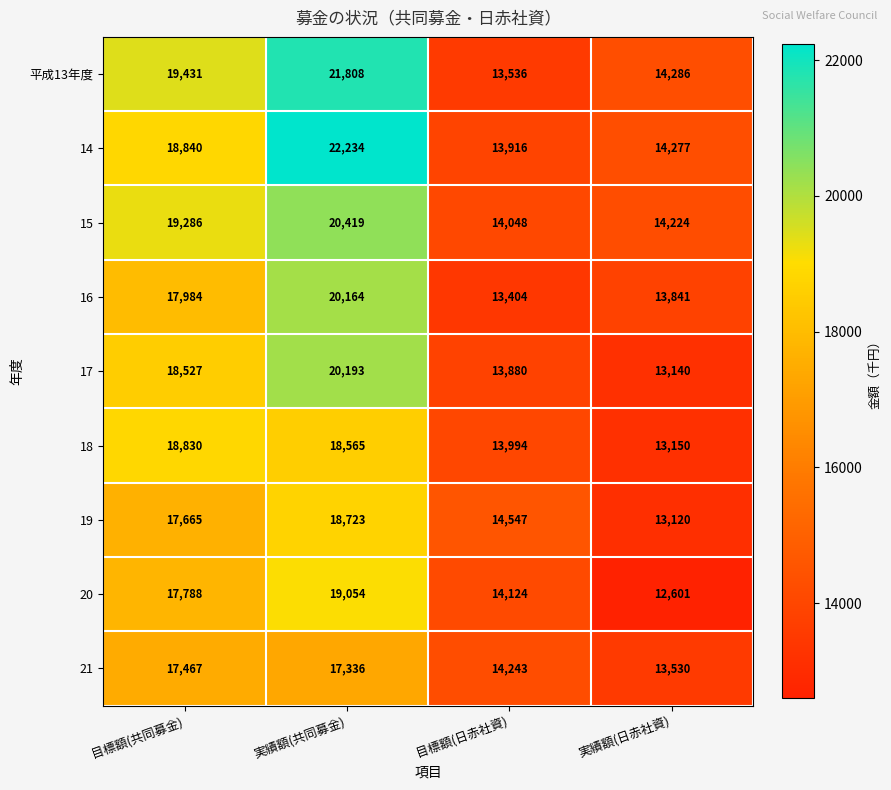

What is the lowest value of the 20 series?

12601